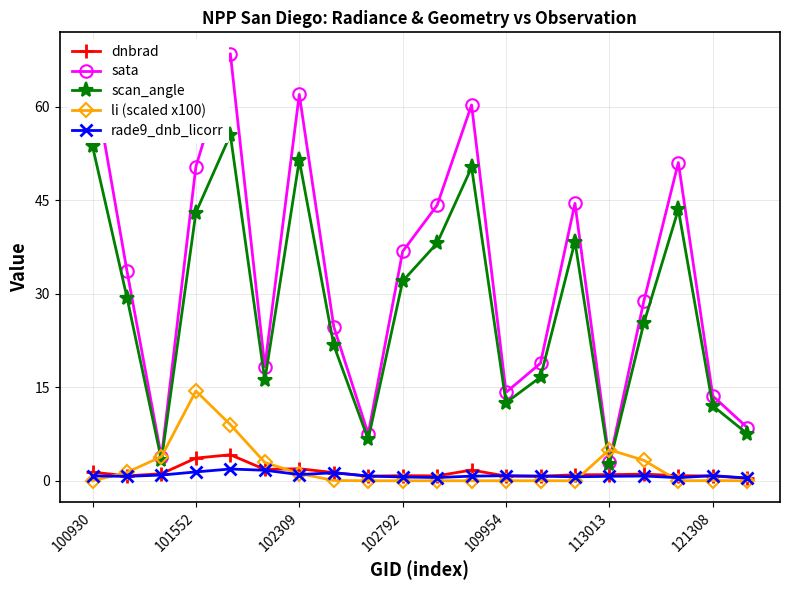

True or false: li (scaled x100) has more than 1 points higher than both neighbors.

True